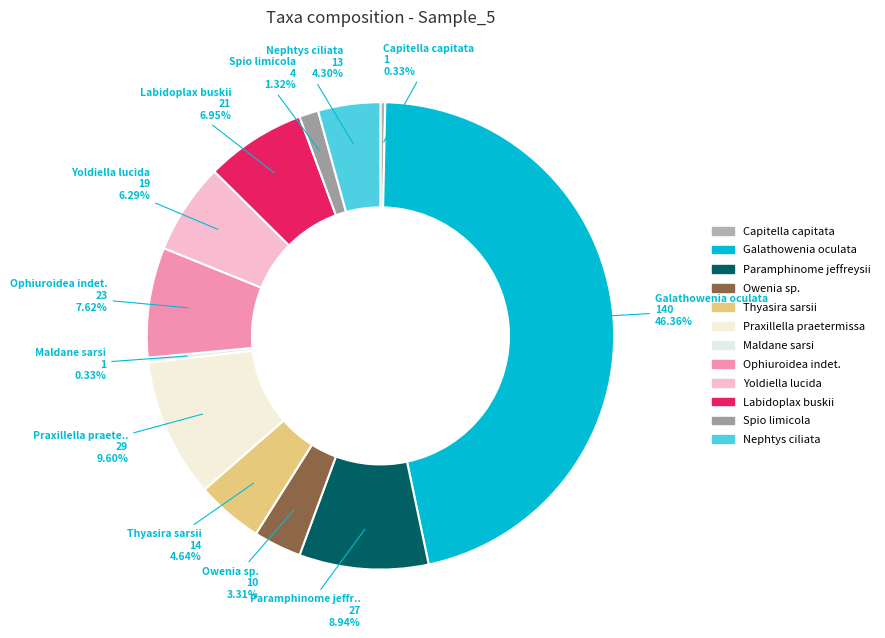

Count the number of slices in the pie.

12